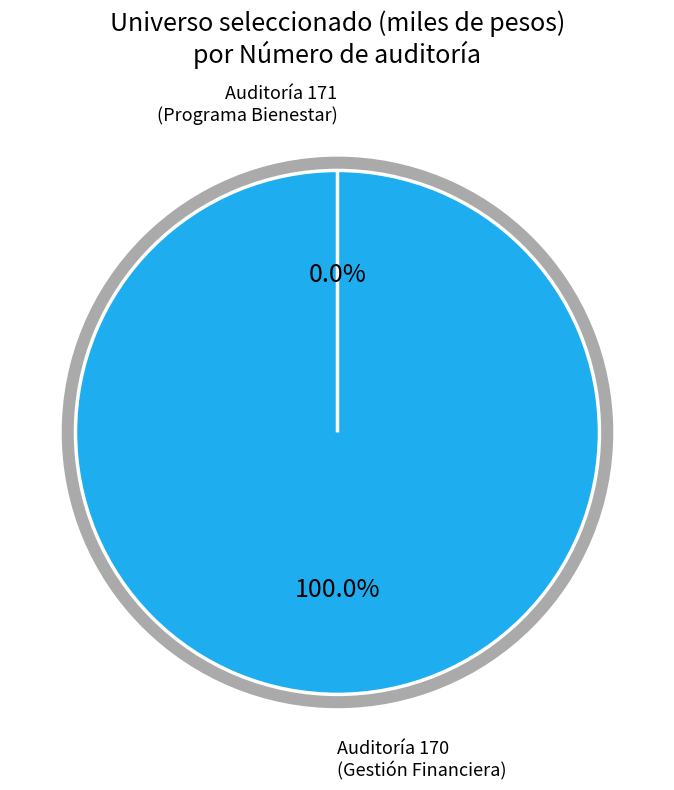

What is the majority slice?

170